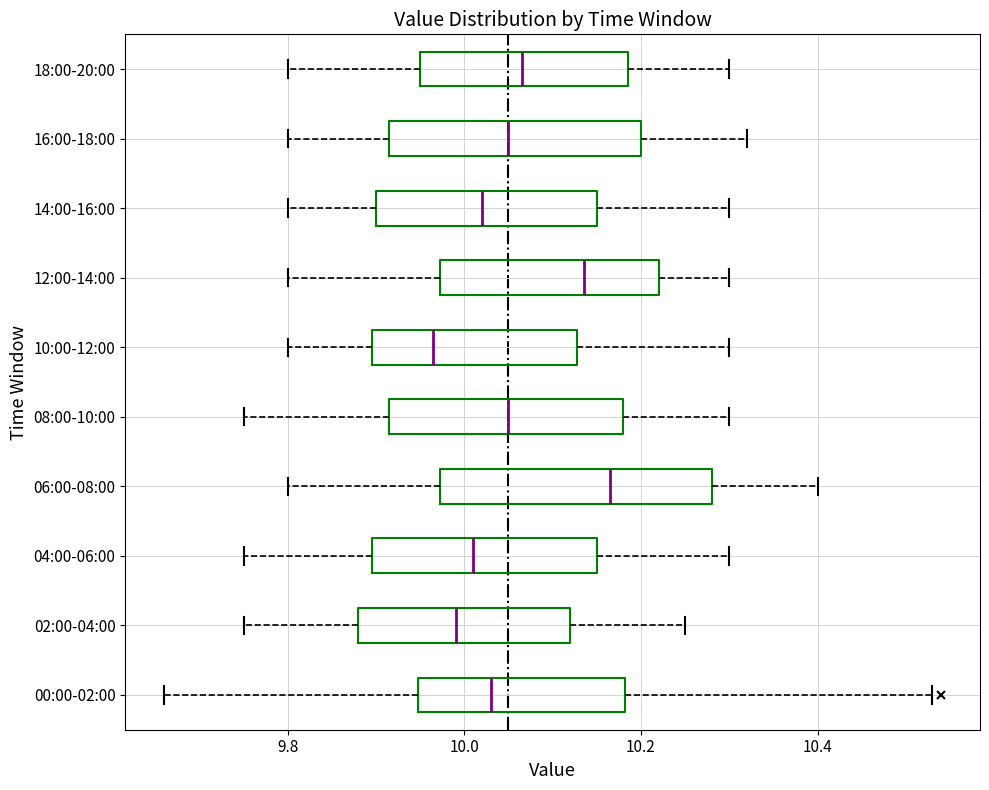

Comparing the boxes themselves (not the whiskers), which one is the widest?

06:00-08:00